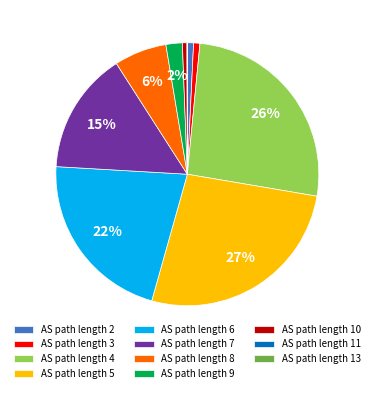

To the nearest percent, what is the average slice percentage?

9%